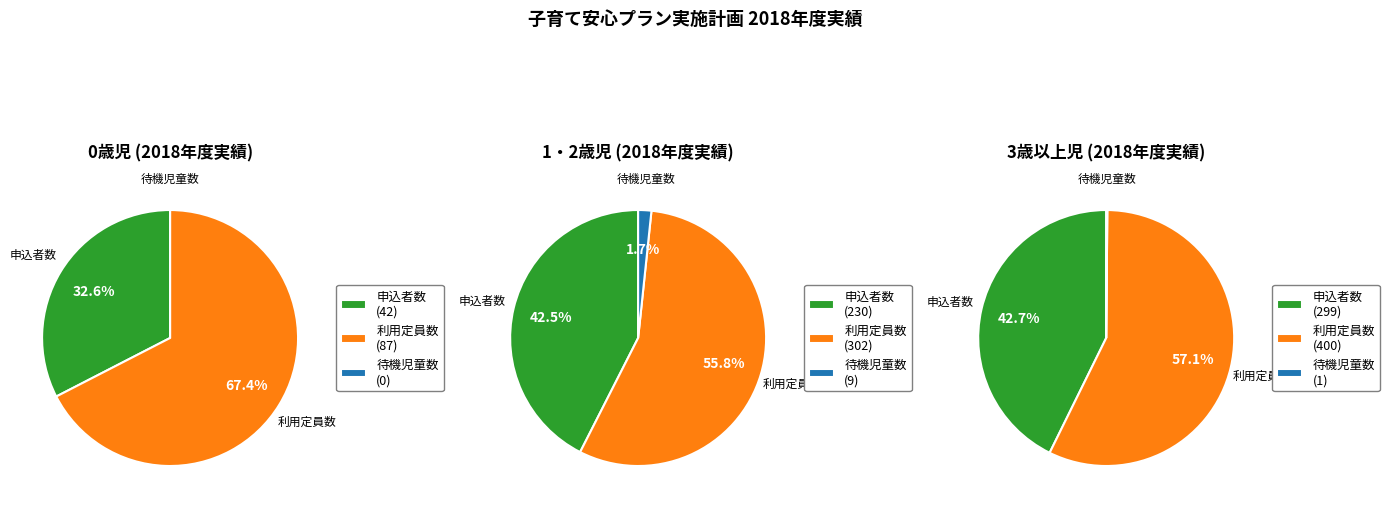

What percentage is NOT represented by 待機児童数?

100.0%